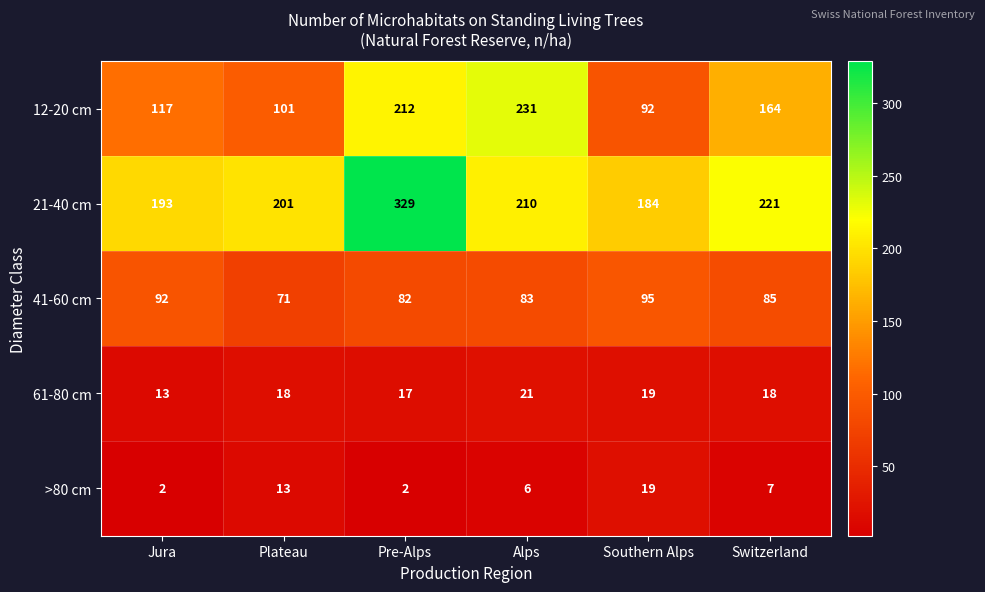

Reading left to right, list all the values displayed in this chart.

12-20 cm: 117	101	212	231	92	164
21-40 cm: 193	201	329	210	184	221
41-60 cm: 92	71	82	83	95	85
61-80 cm: 13	18	17	21	19	18
>80 cm: 2	13	2	6	19	7